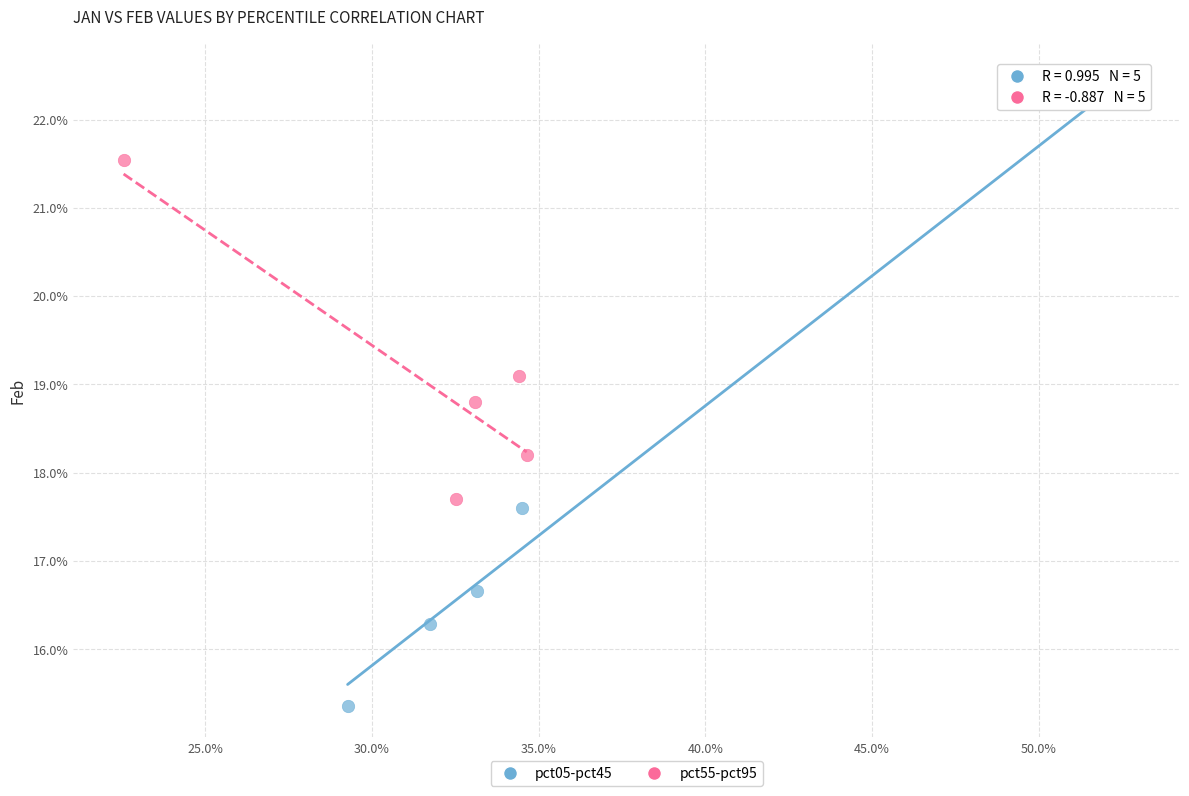

What are all the series names shown in the legend?

pct05-pct45, pct55-pct95